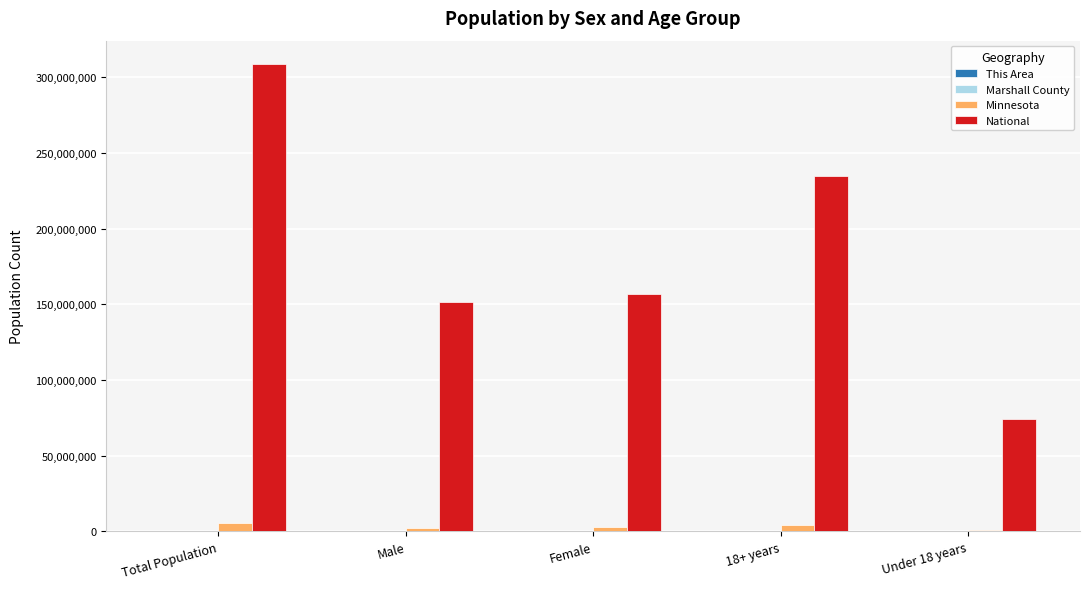

What is the sum of all National values?

926236614